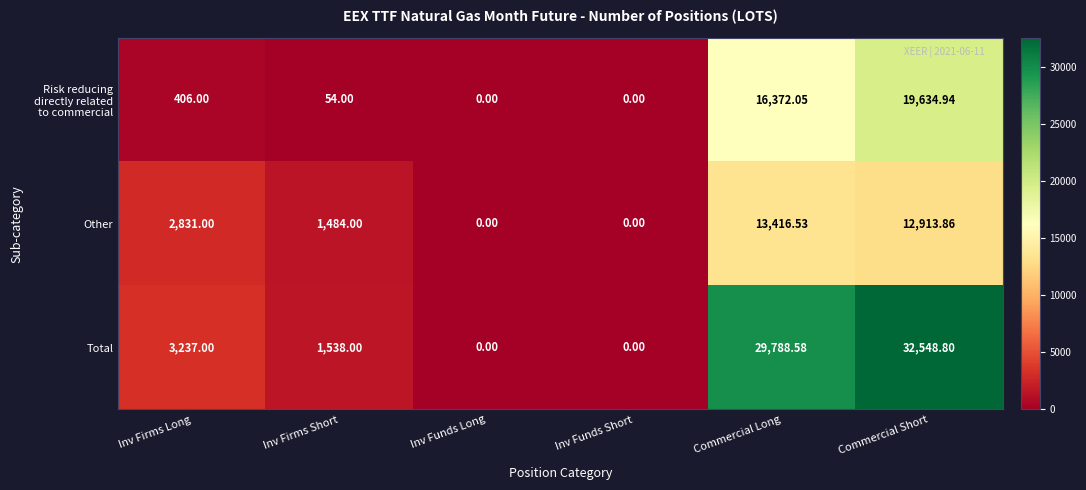

Which series has the widest spread of values?

Total